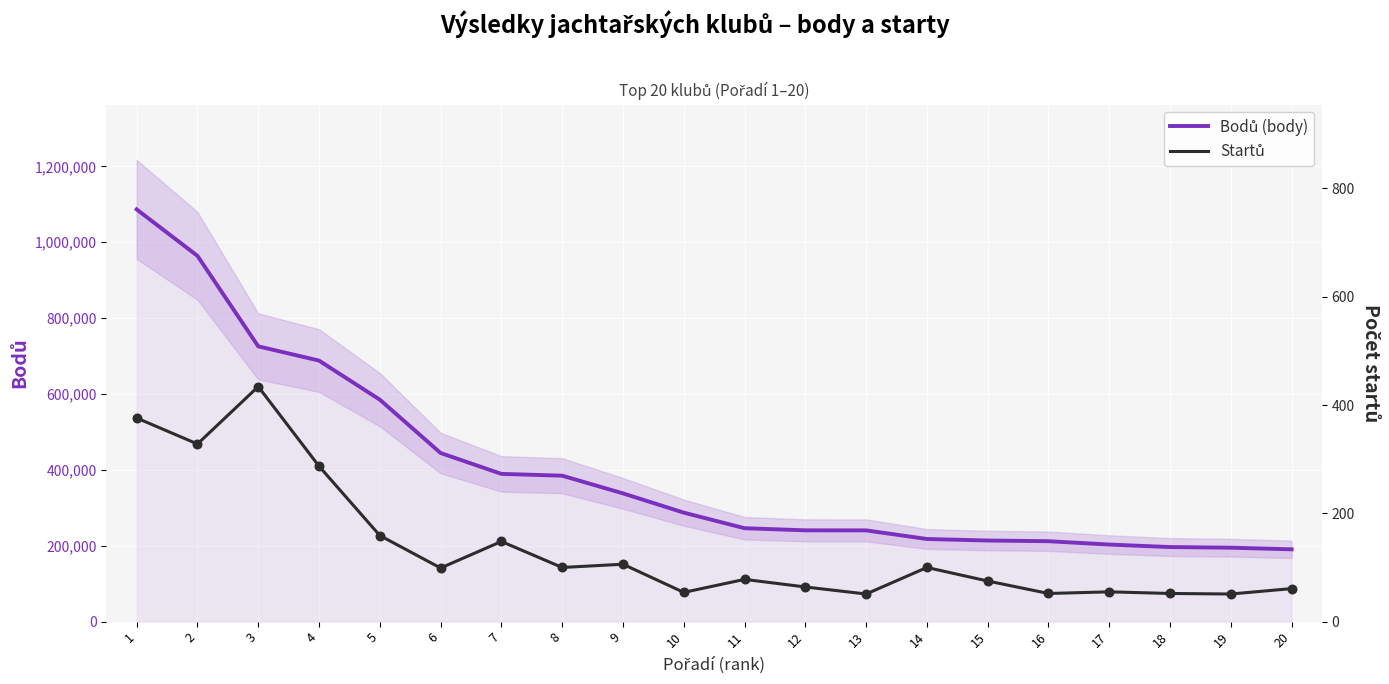

What is the total value across all series at 2?

964490